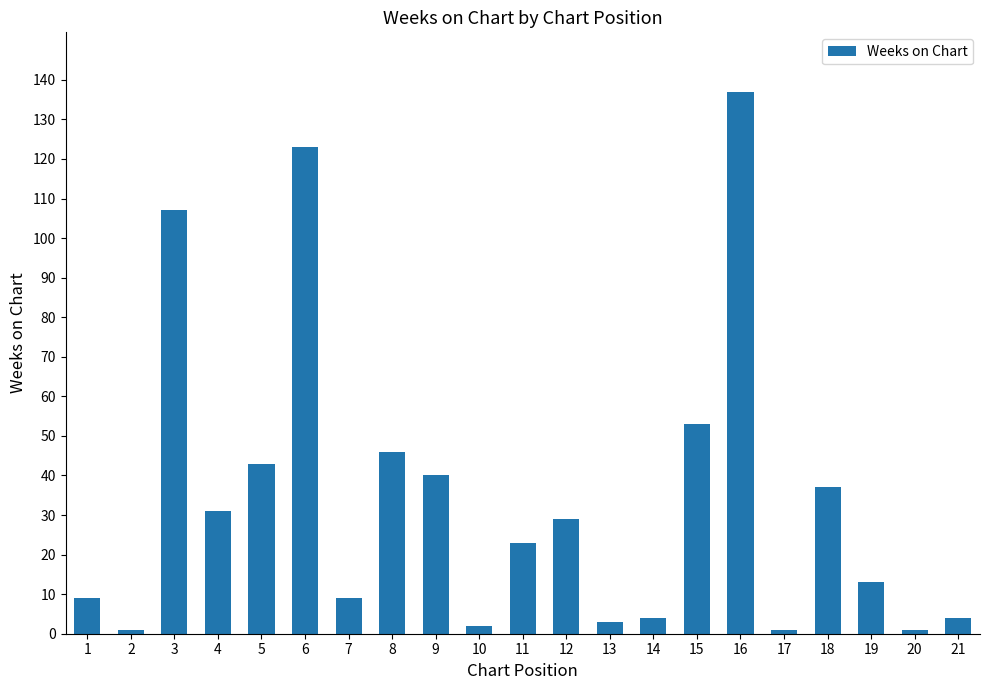

What value does the data have at 15, to the nearest 5?

55